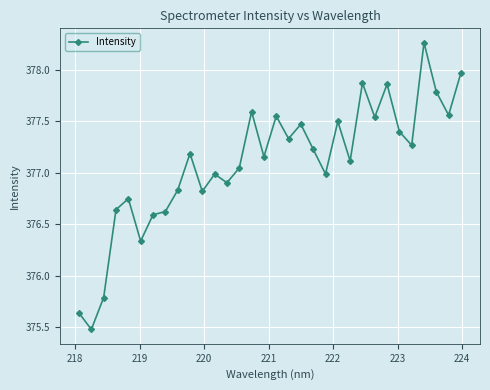

True or false: there are more than 1 points higher than both neighbors.

True